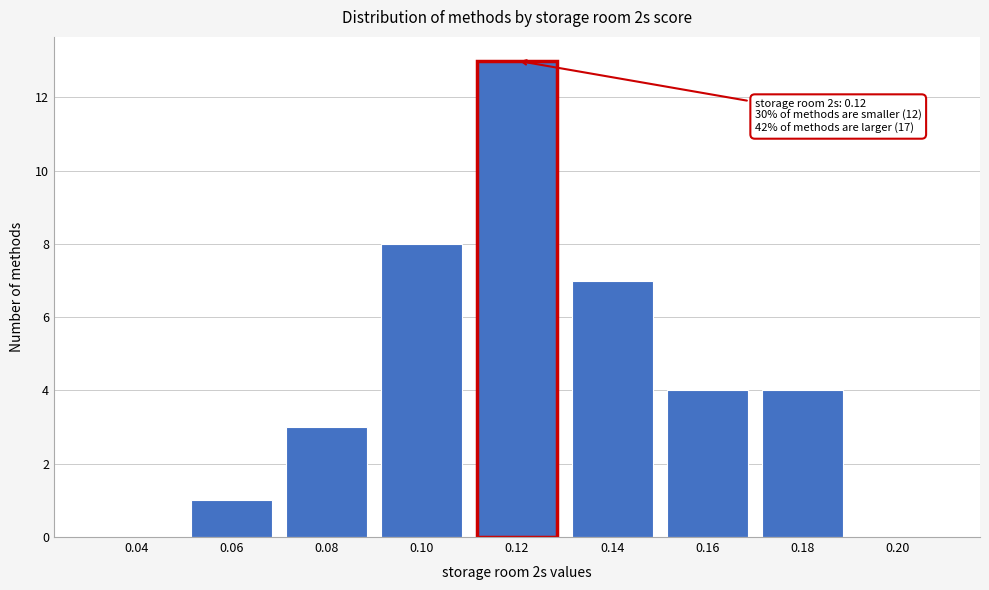

Reading right to left, extract all data points from this chart.

0.20=0	0.18=4	0.16=4	0.14=7	0.12=13	0.10=8	0.08=3	0.06=1	0.04=0